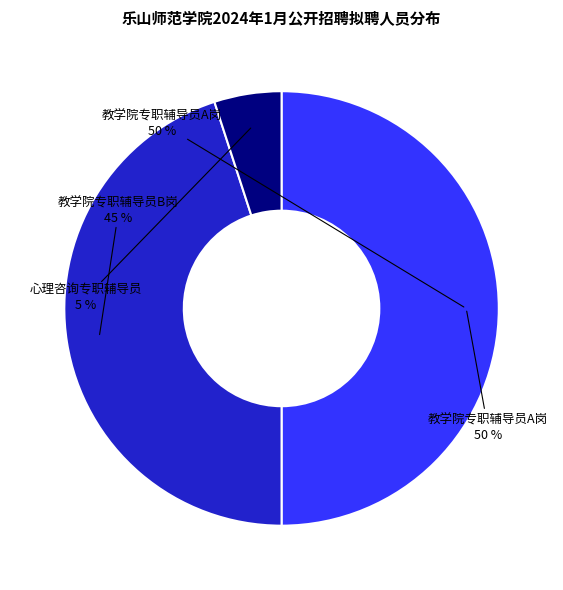

To the nearest percent, what is the average slice percentage?

33%